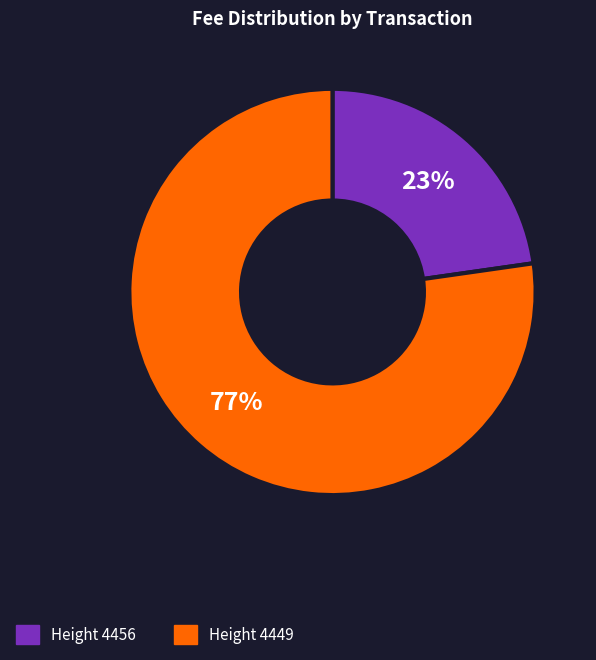

To the nearest percent, what portion does Height 4449 represent?

77%